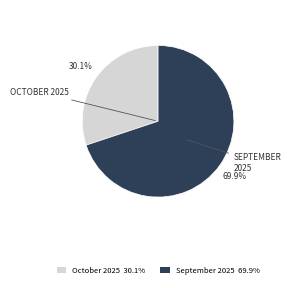

Does any single category account for the majority?

Yes